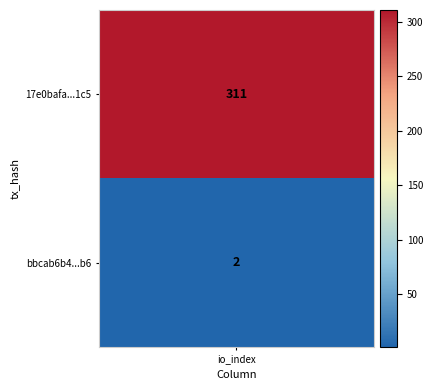

Rank the series by their average value, from lowest to highest.

bbcab6b468405f415c87d630a981f5c1a49a5b6, 17e0bafa747e9258274063f3698c43675f8d1c5